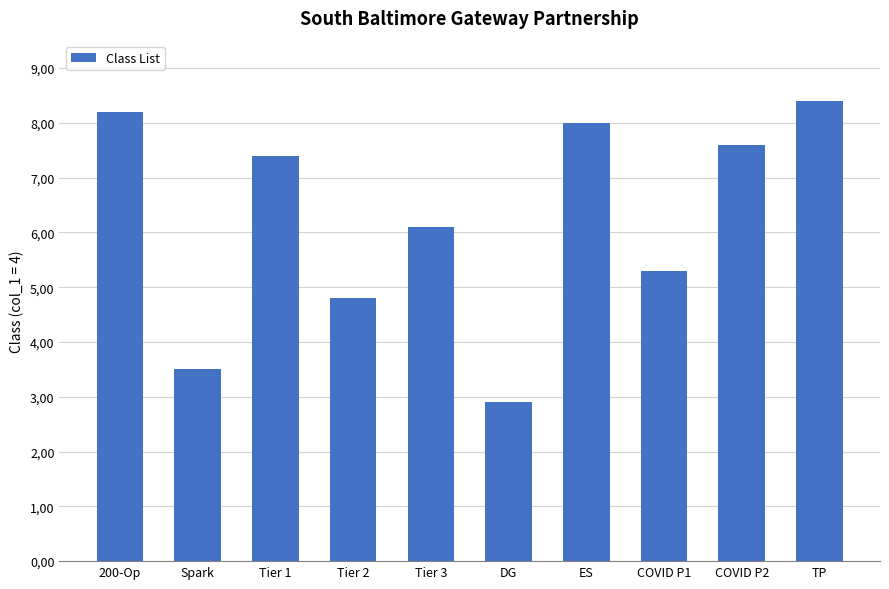

What is the minimum value shown in the chart?

2.9